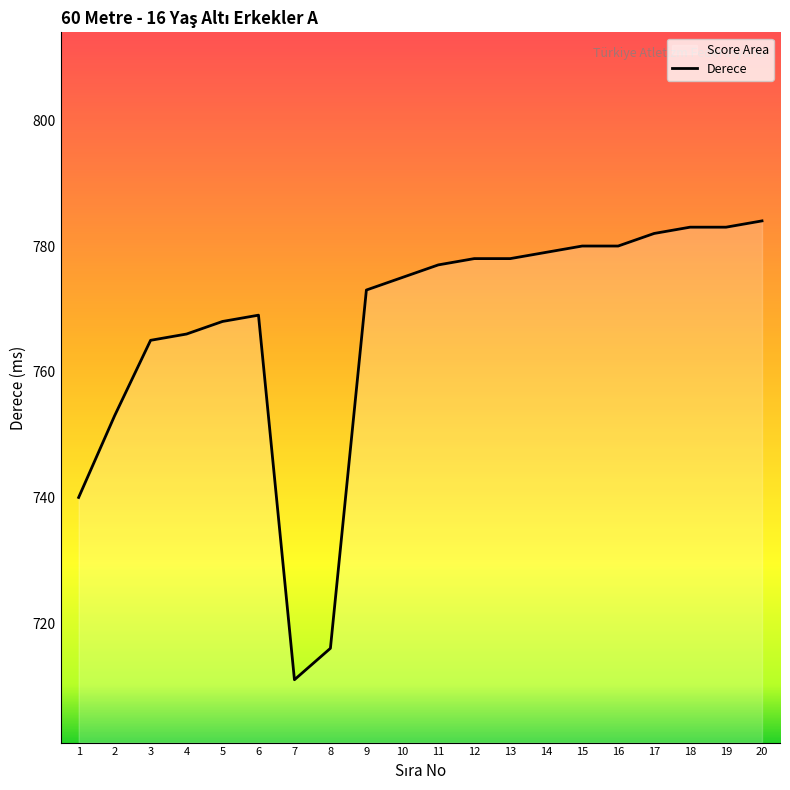

List the labels in order of value, smallest first.

7, 8, 1, 2, 3, 4, 5, 6, 9, 10, 11, 12, 13, 14, 15, 16, 17, 18, 19, 20